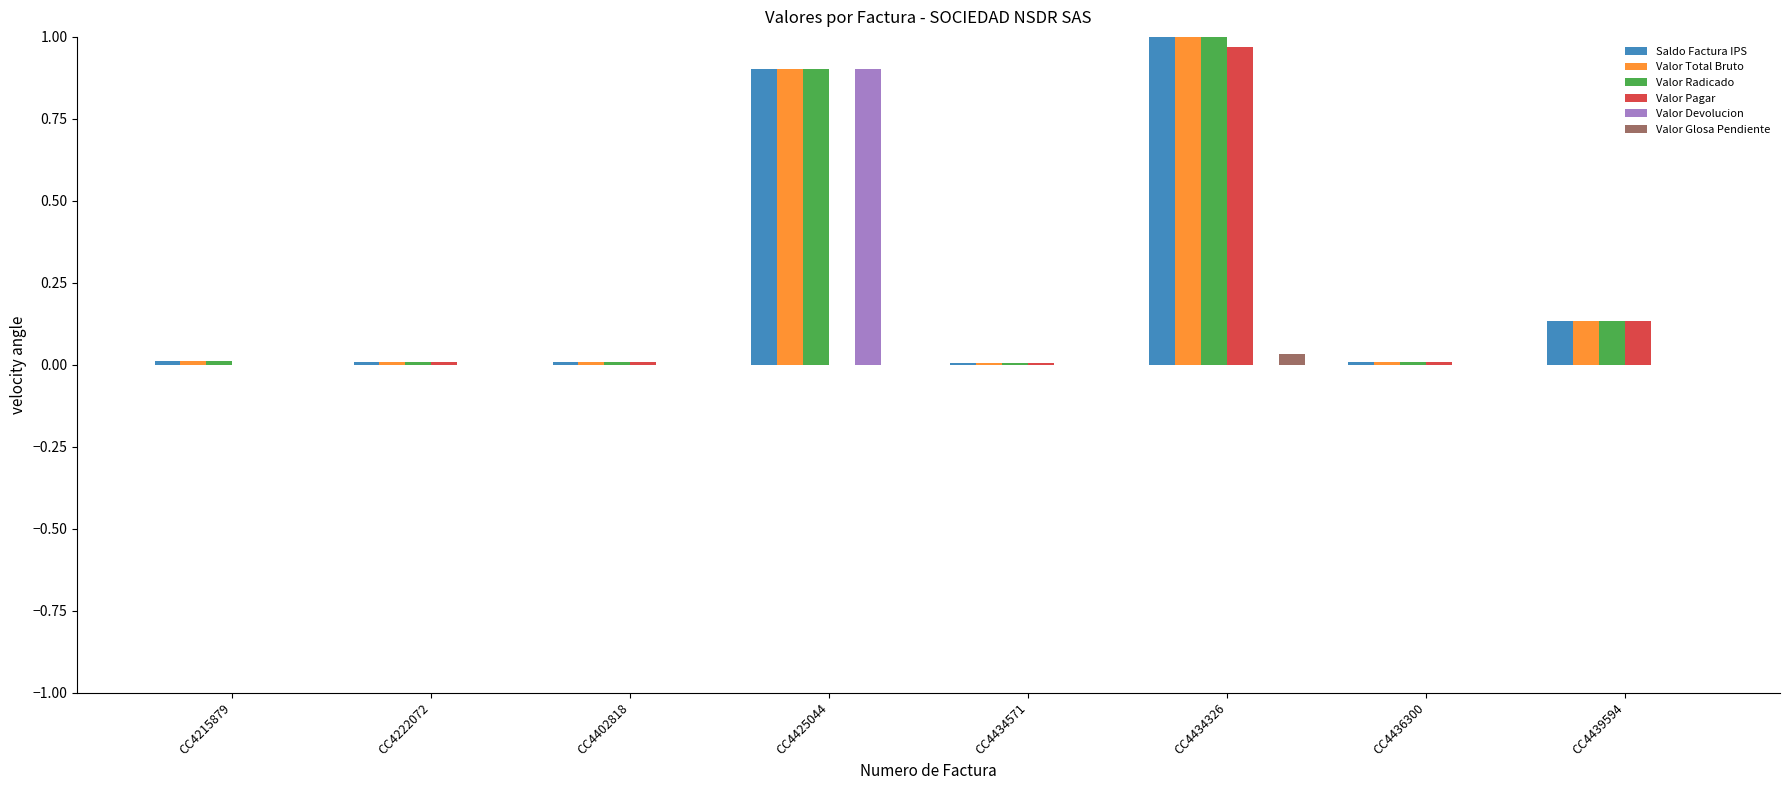

Are the bars grouped side by side (vs. stacked)?

Yes